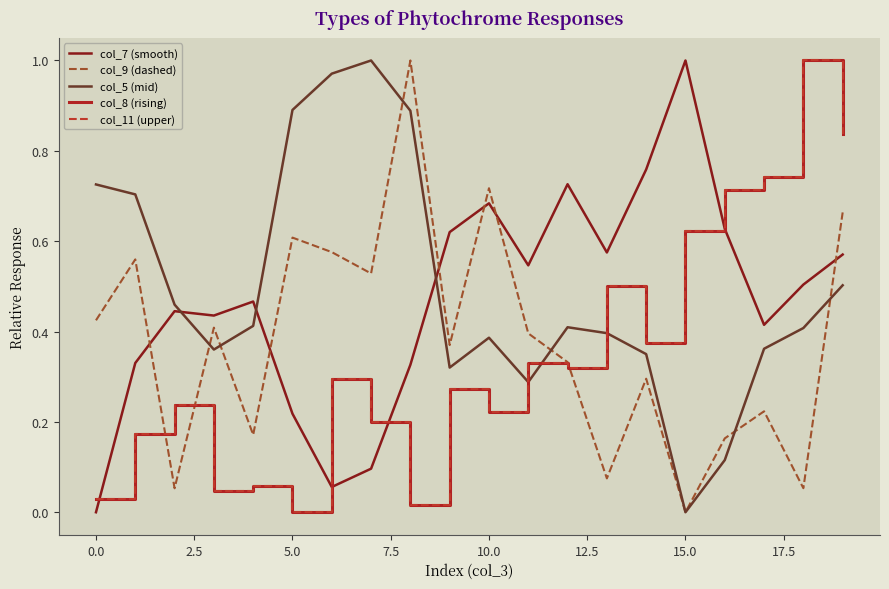

True or false: col_11 (upper) and col_7 (smooth) cross at least once.

True